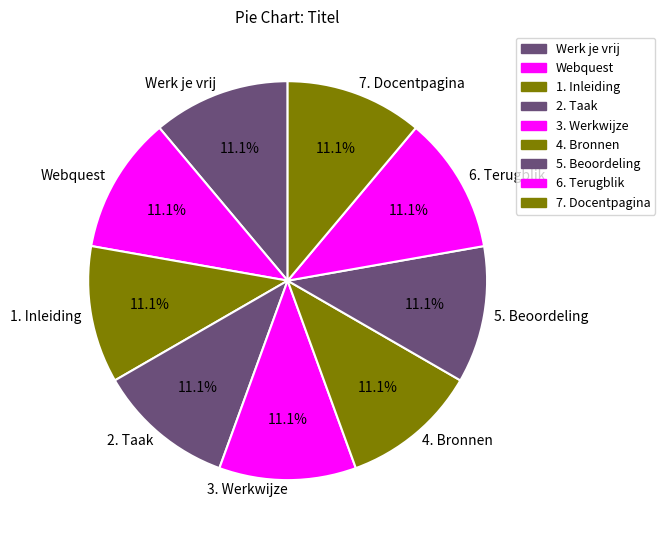

Do Webquest and 3. Werkwijze together represent more than half of the pie?

No